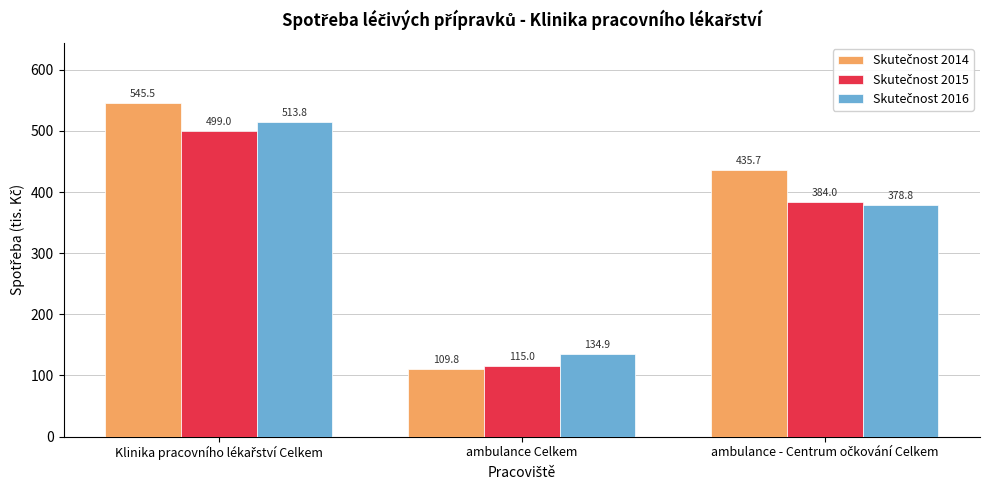

What is the smallest value displayed?

109.8